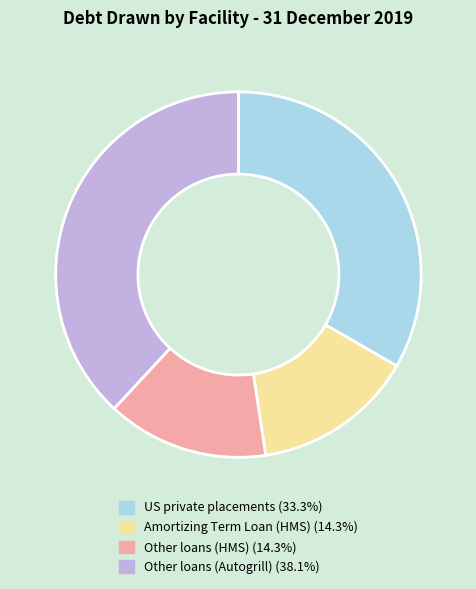

Is there a majority slice in this chart?

No